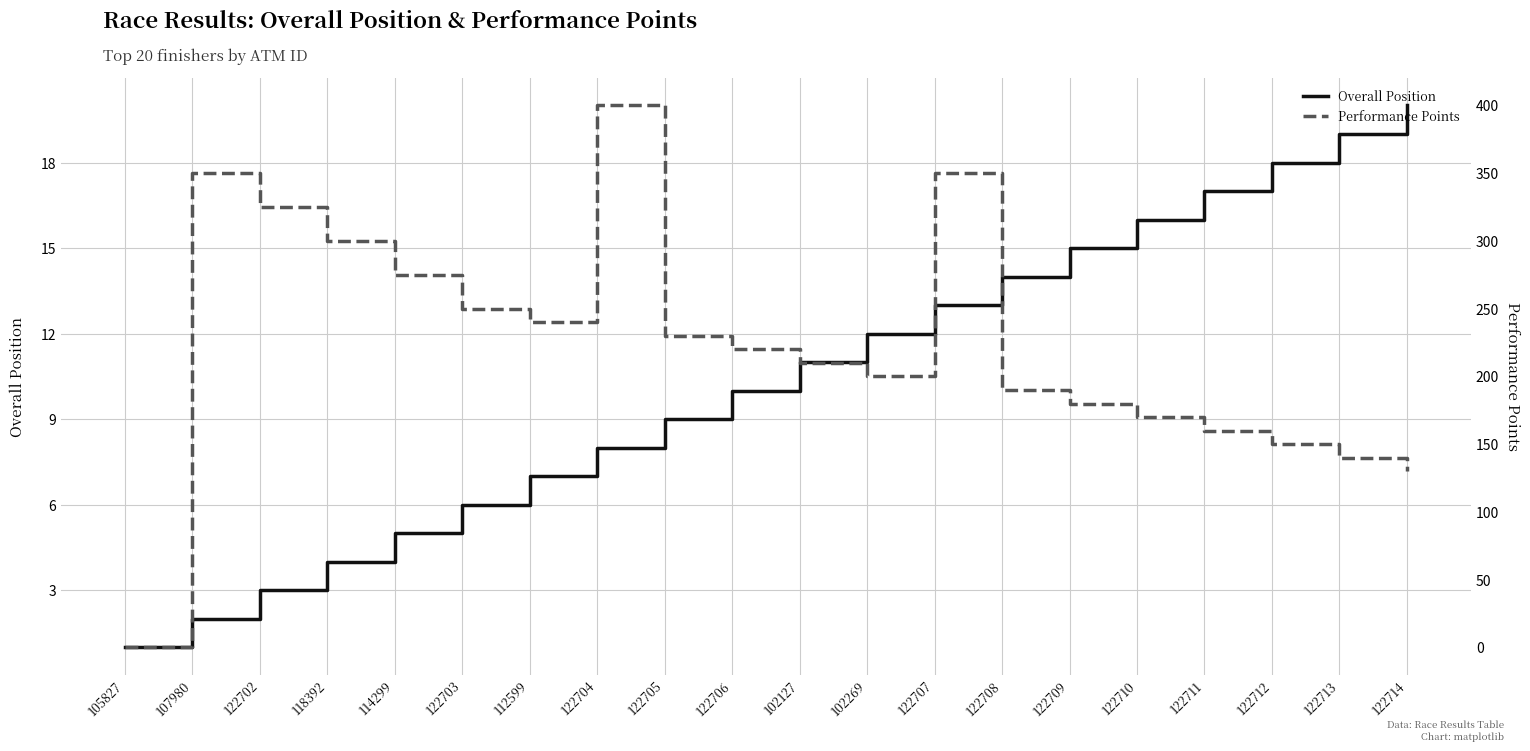

Which series has the largest total across all categories?

Performance Points